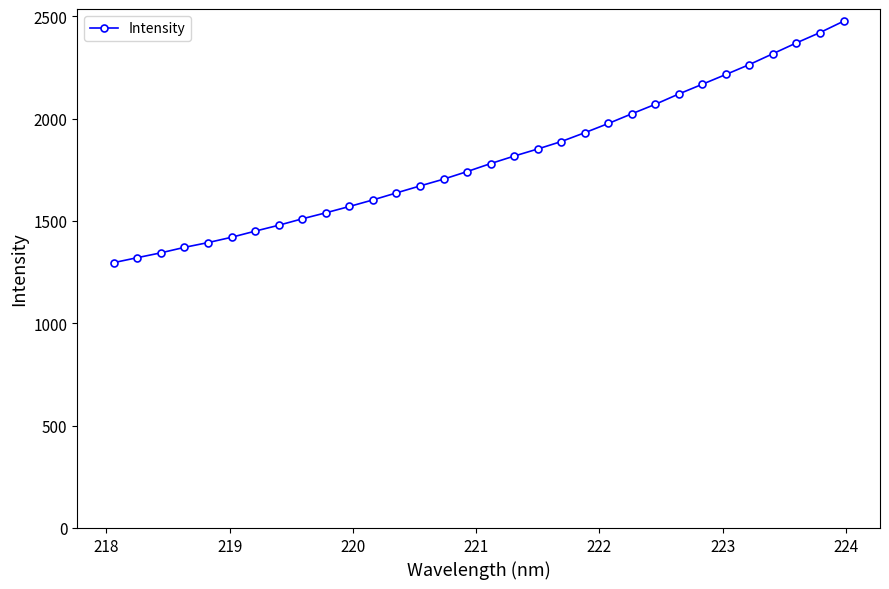

What is the average value?

1804.6